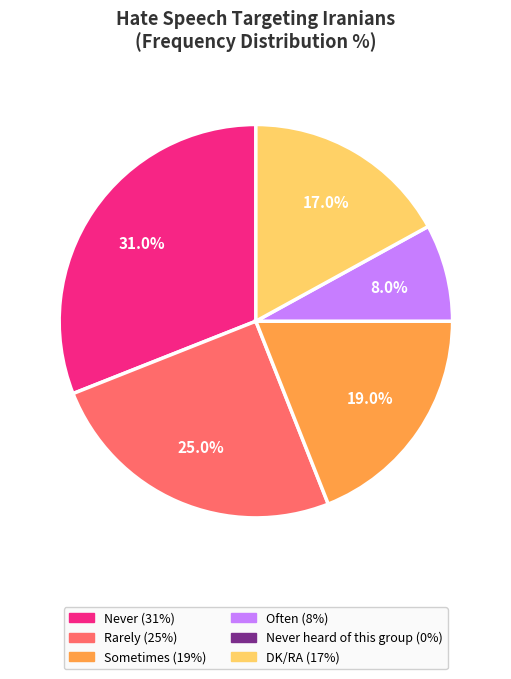

To the nearest percent, what is the difference between the largest and smallest slice percentages?

23%